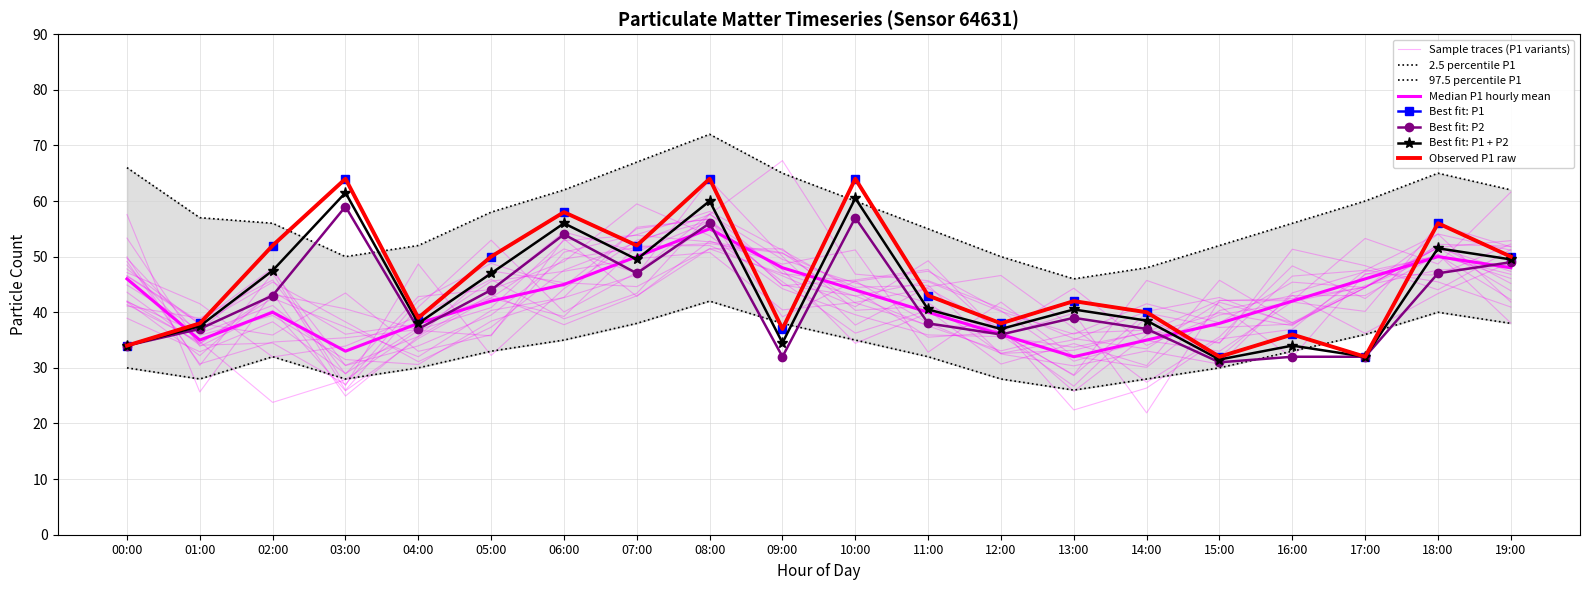

True or false: P1 and P1_hourly_mean cross at least once.

True